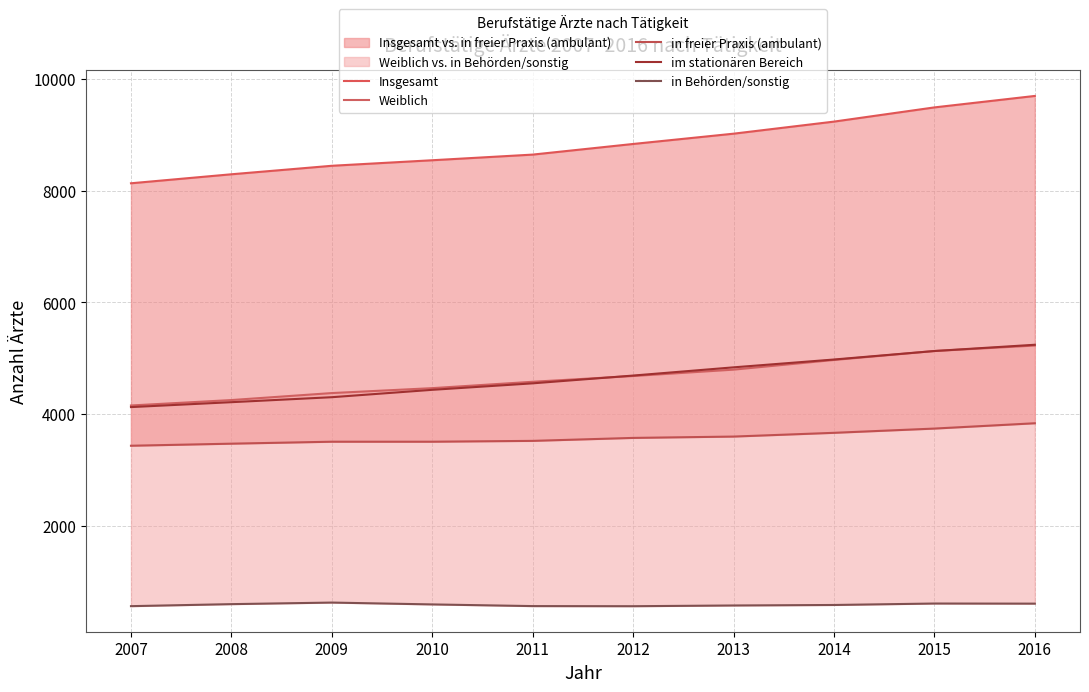

What is the highest value of the im stationären Bereich series?

5242